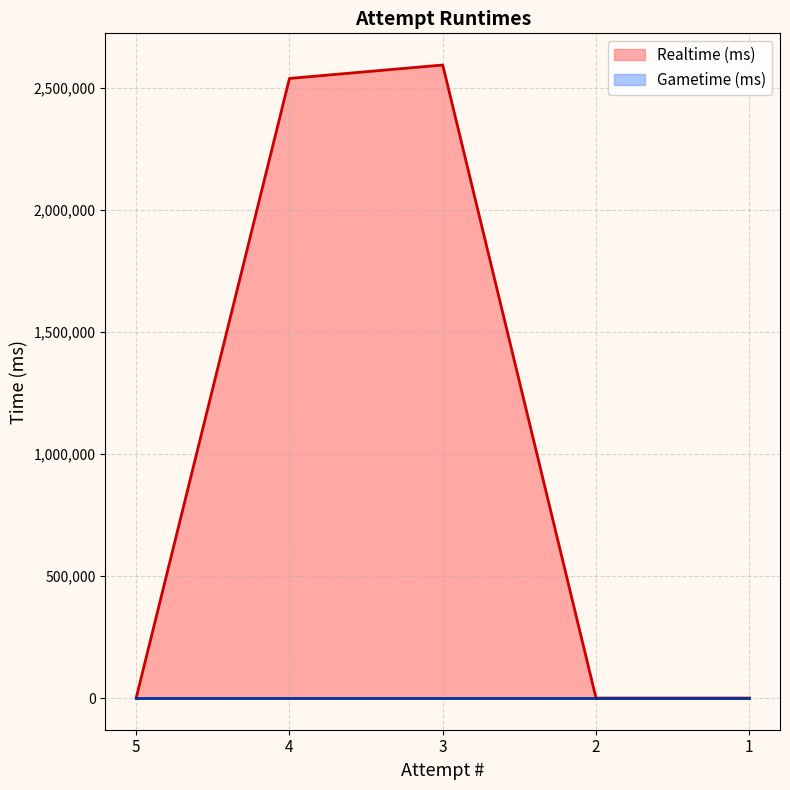

At which category does the chart reach its peak across all series?

3